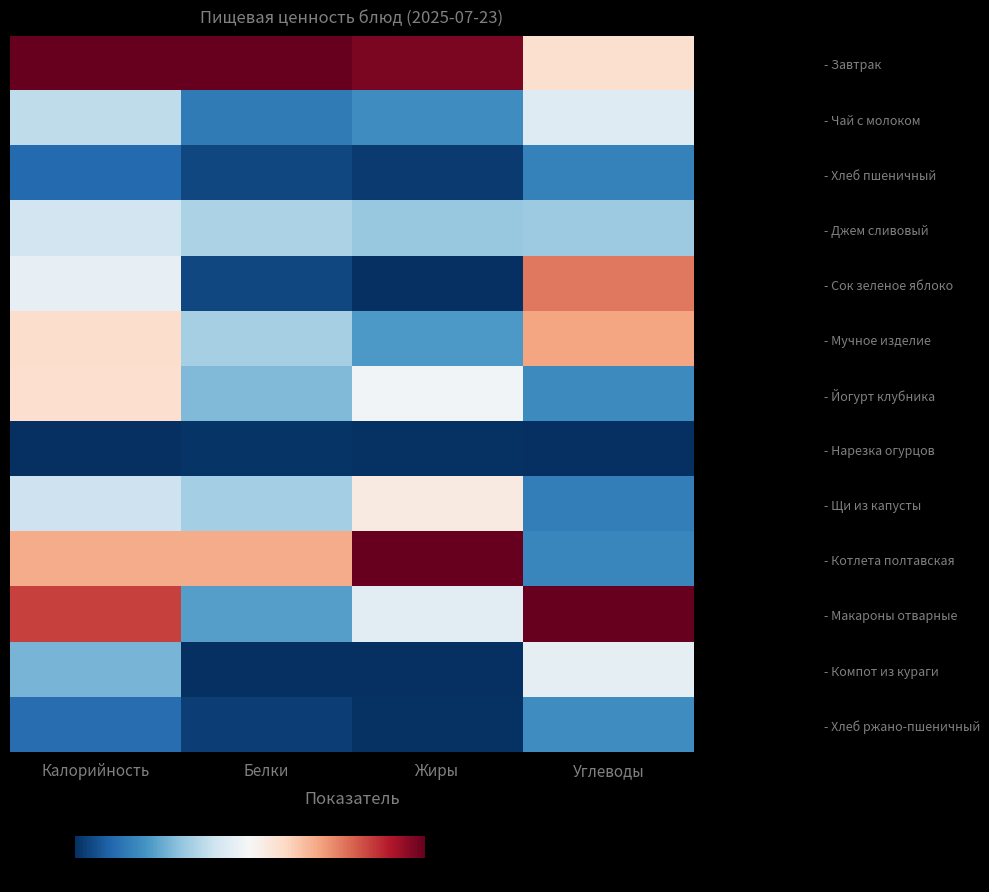

At which category is the sum across all series the highest?

Калорийность